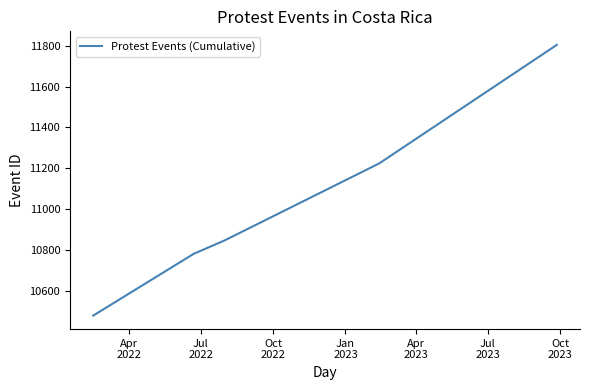

True or false: the data has more than 0 interior local peaks.

False